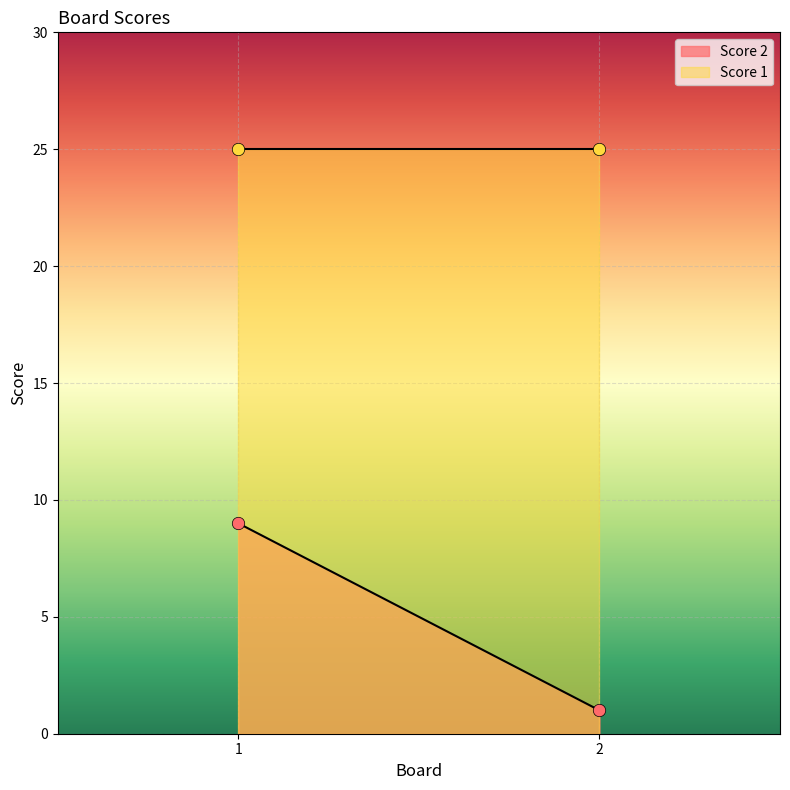

Is the value of Score 2 at 2 greater than the value of Score 1 at 2?

No